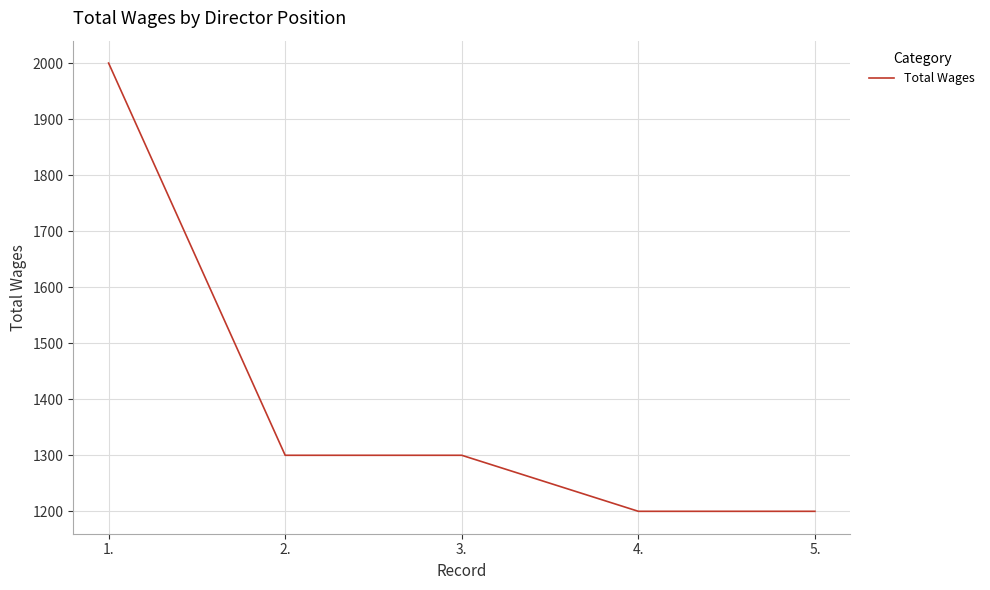

Is it true that the value at 5. is 1733?

False